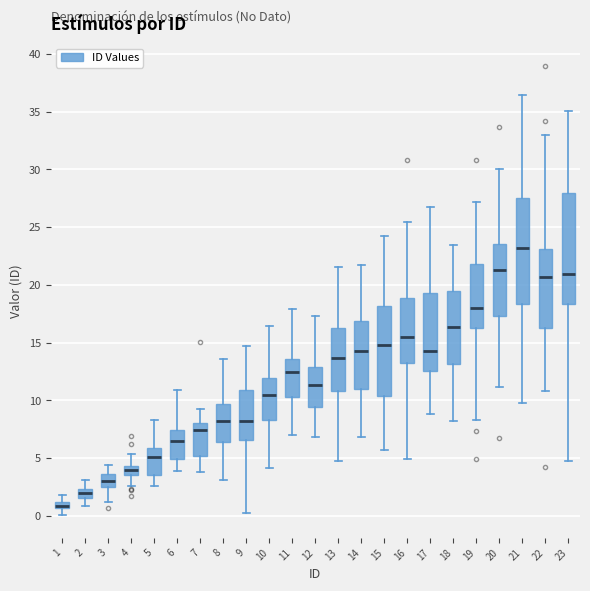

Where does the lower whisker of the box at x = 18 end on the y-axis? The values are not printed on the chart, so give them approximately, as read against the axis.

8.5